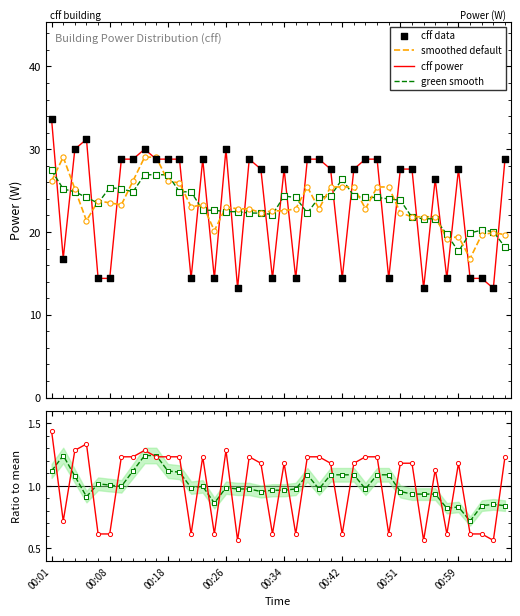

Which series has the largest total across all categories?

smoothed default